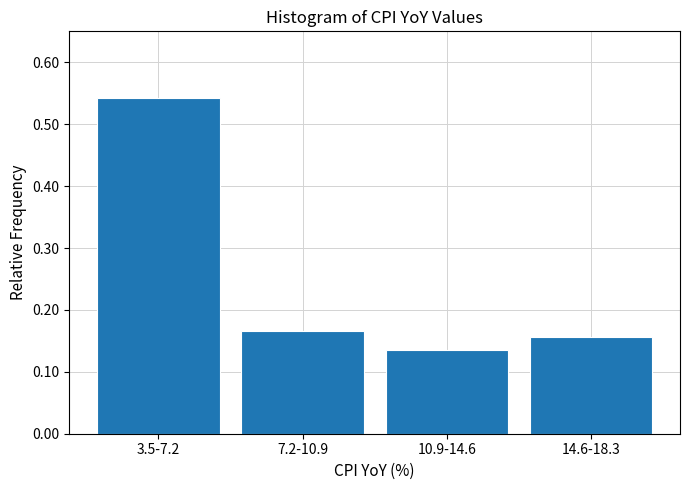

What is the sum of all values?

1.0